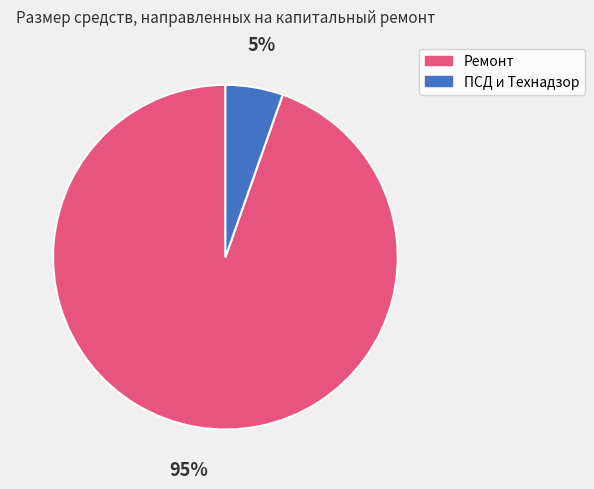

Combined, do Ремонт and ПСД и Технадзор account for over 50%?

Yes